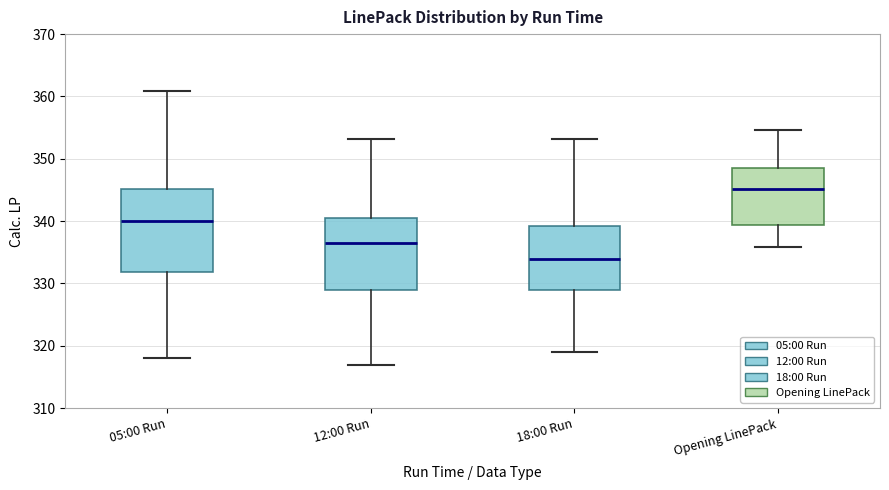

Reading left to right, transcribe this box plot: for each box, give where its median line is, the range the box spans, and where its two whiskers end, as read against the y-axis. The values are not printed on the chart, so give them approximately, as read against the axis.

05:00 Run: median 340, box 332 to 345, whiskers 318 to 361
12:00 Run: median 337, box 329 to 341, whiskers 317 to 353
18:00 Run: median 334, box 329 to 339, whiskers 319 to 353
Opening LinePack: median 345, box 339 to 349, whiskers 336 to 355